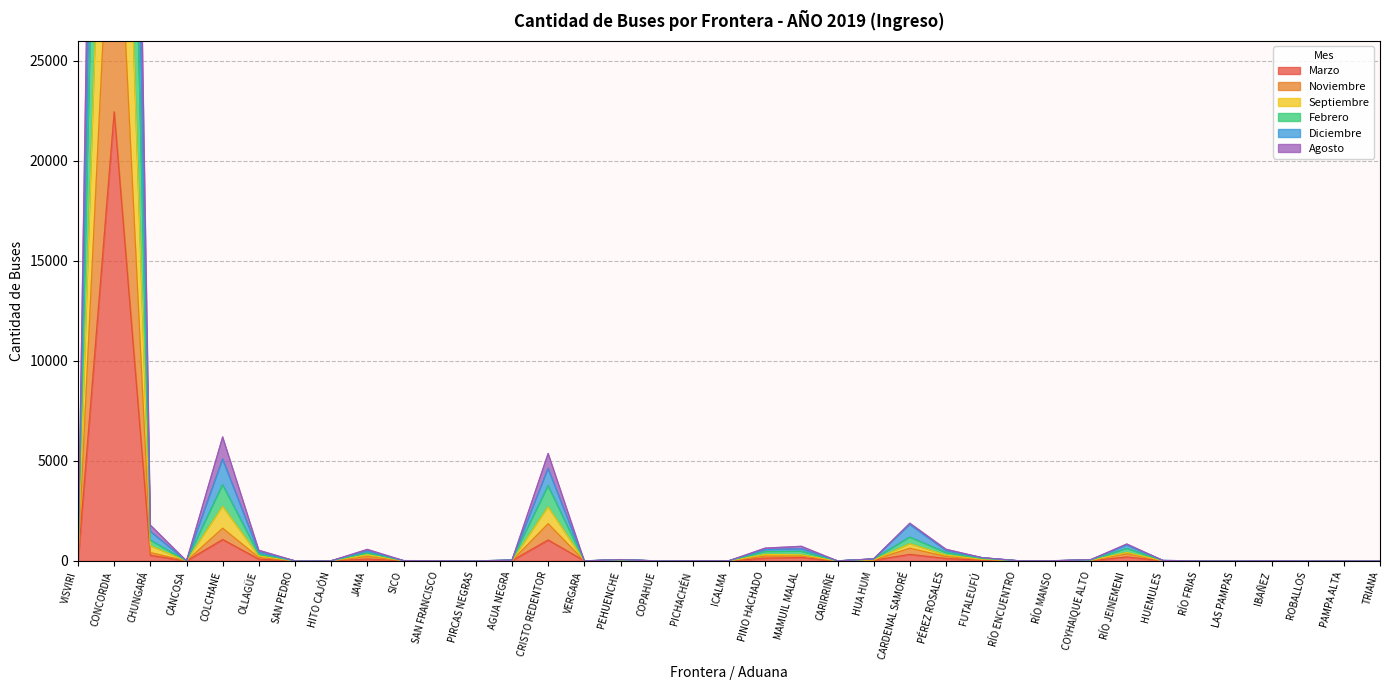

How many interior local peaks does the Diciembre series have?

9